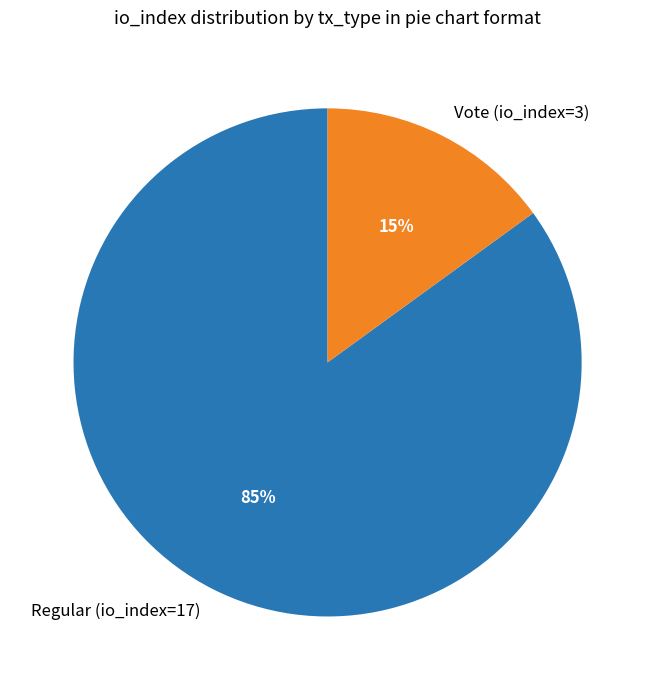

To the nearest percent, what portion does Vote (io_index=3) represent?

15%